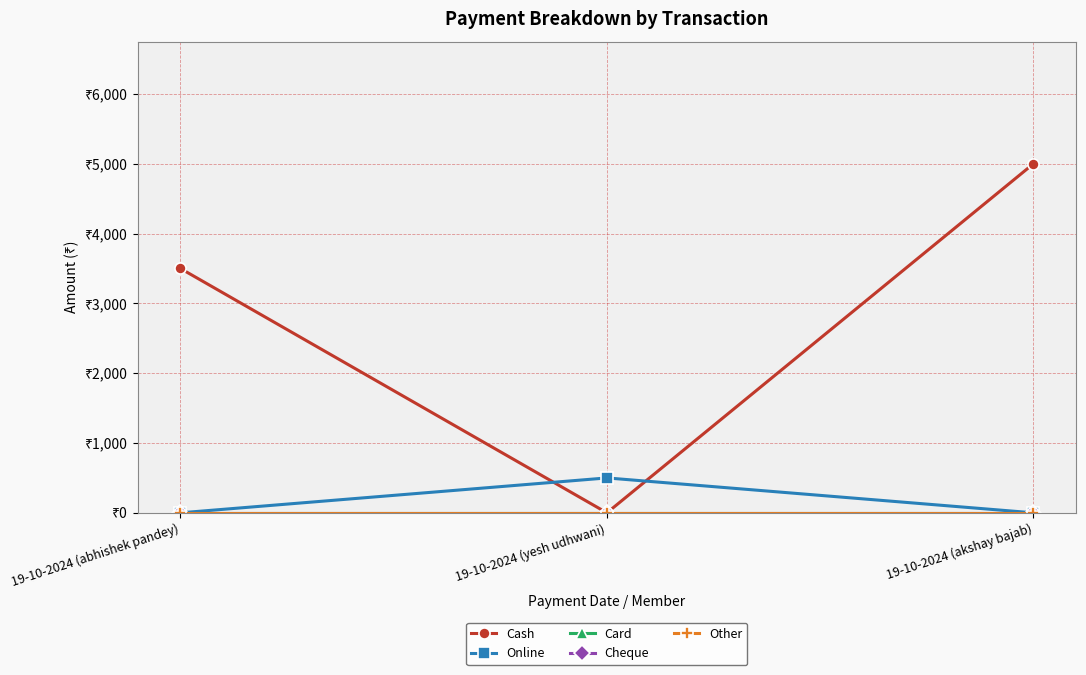

Does the chart have visible grid lines?

Yes